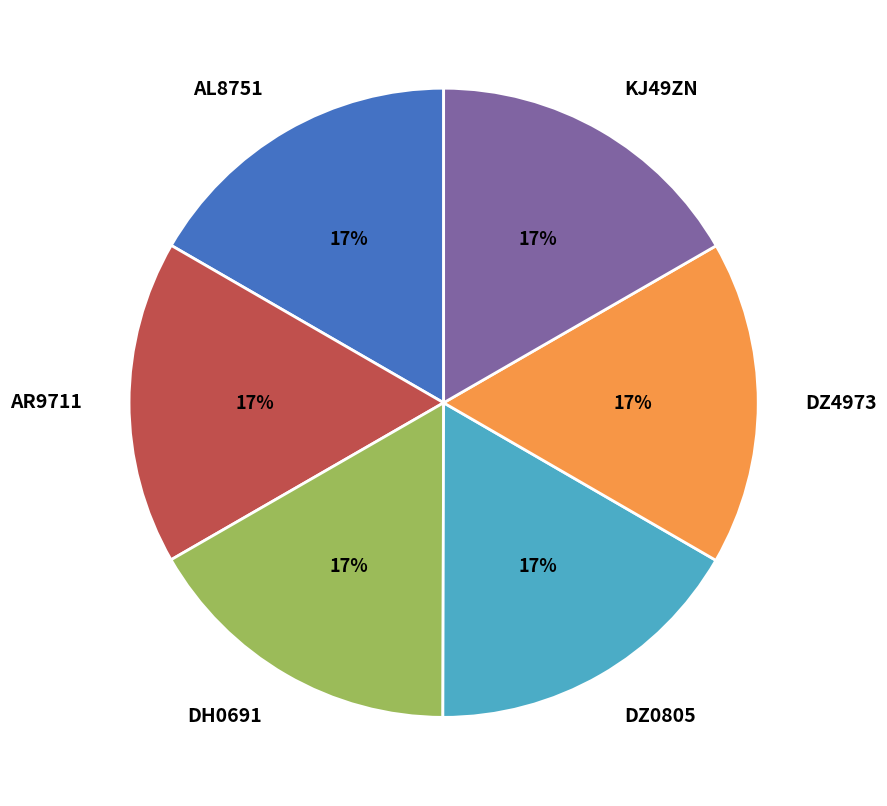

Does DZ4973 account for over 50% of the chart?

No